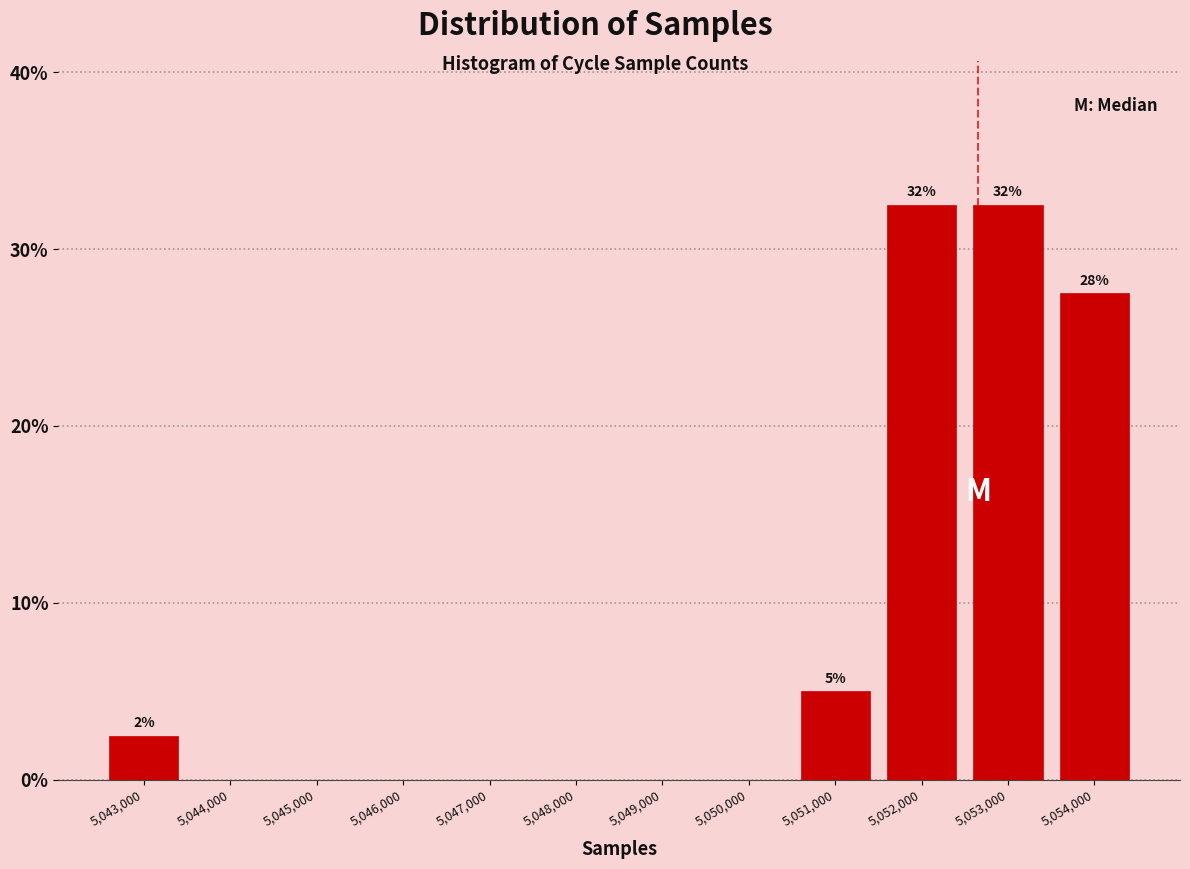

Reading right to left, transcribe all the data shown in this chart.

5,054,000=27.5	5,053,000=32.5	5,052,000=32.5	5,051,000=5.0	5,050,000=0.0	5,049,000=0.0	5,048,000=0.0	5,047,000=0.0	5,046,000=0.0	5,045,000=0.0	5,044,000=0.0	5,043,000=2.5